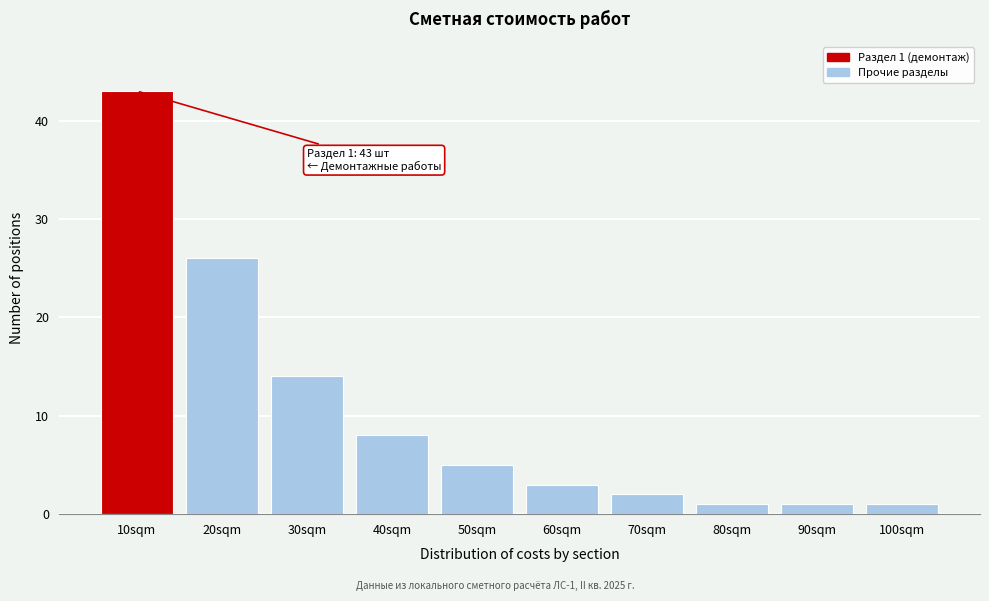

Reading left to right, extract all data points from this chart.

10sqm=43	20sqm=26	30sqm=14	40sqm=8	50sqm=5	60sqm=3	70sqm=2	80sqm=1	90sqm=1	100sqm=1